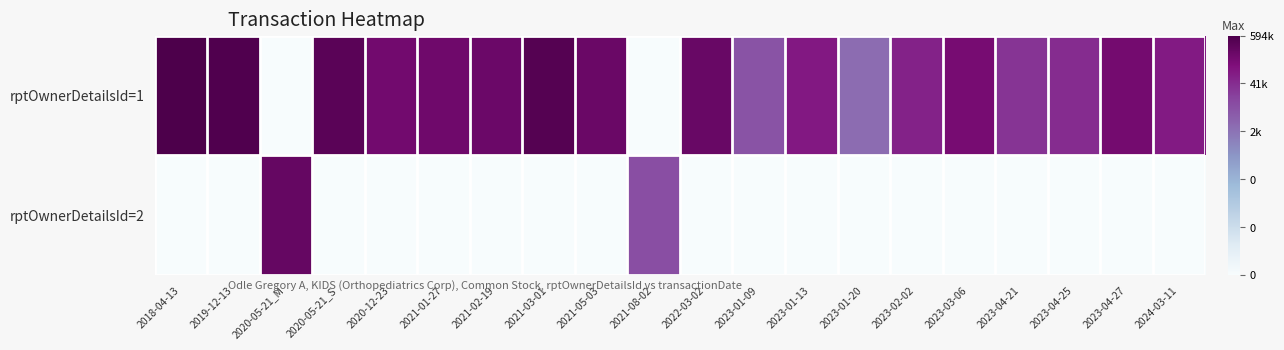

What is the maximum value shown in the chart?

13.3